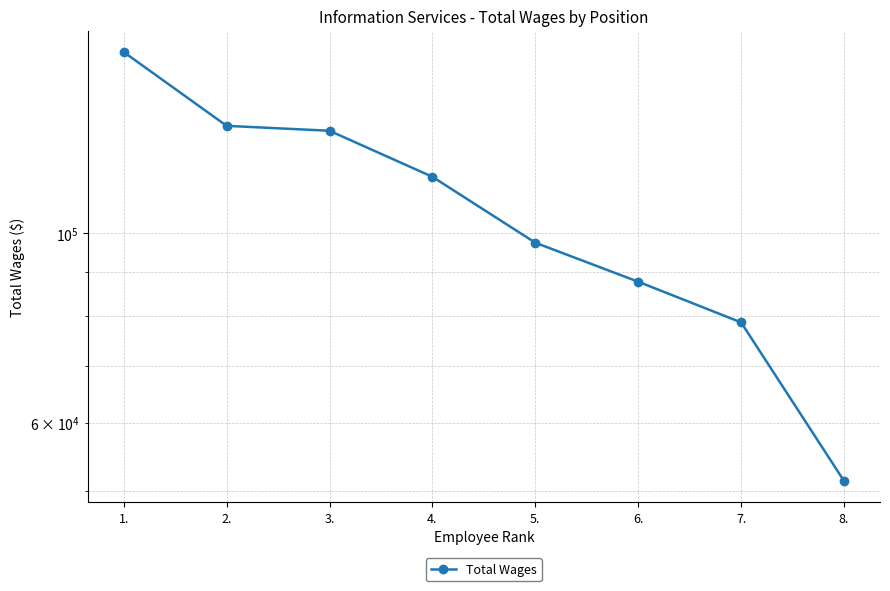

At which label is the value closest to 107159?

4.